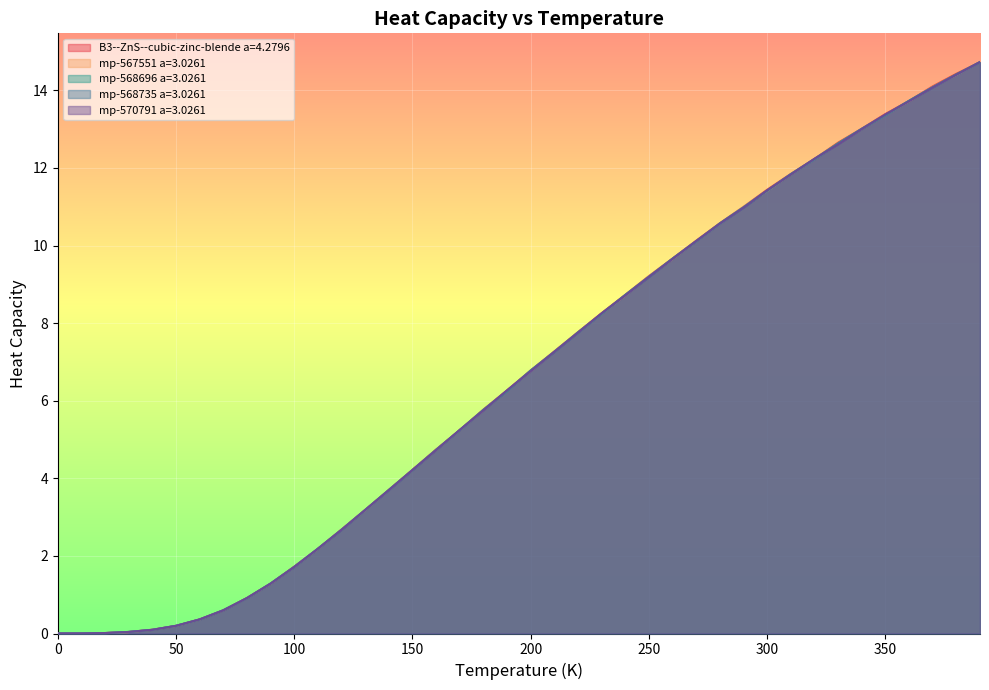

What is the highest value of the mp-568735 a=3.0261 series?

14.7